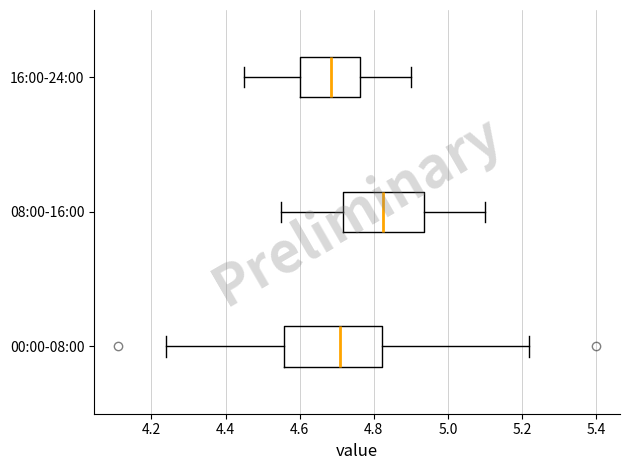

Comparing the boxes themselves (not the whiskers), which one is the widest?

00:00-08:00